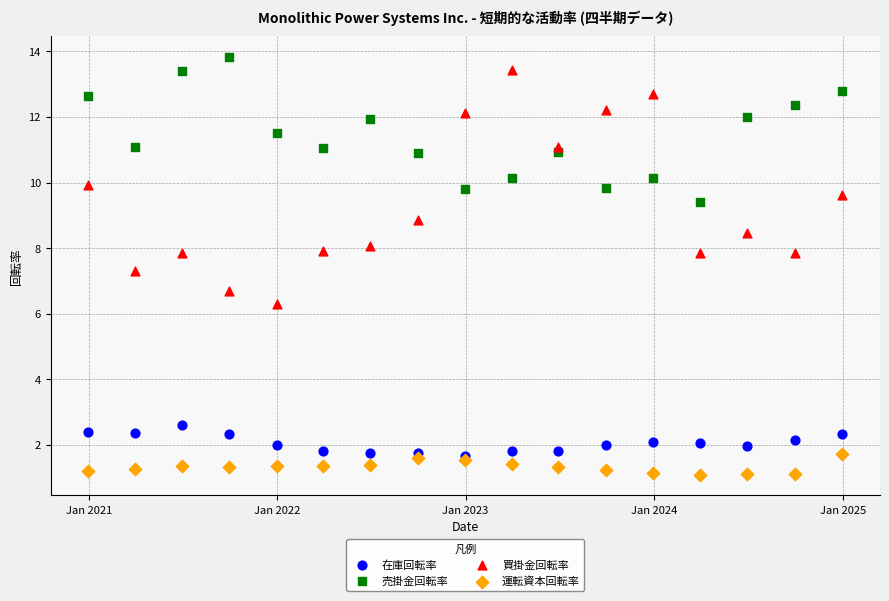

What are all the series names shown in the legend?

在庫回転率, 売掛金回転率, 買掛金回転率, 運転資本回転率